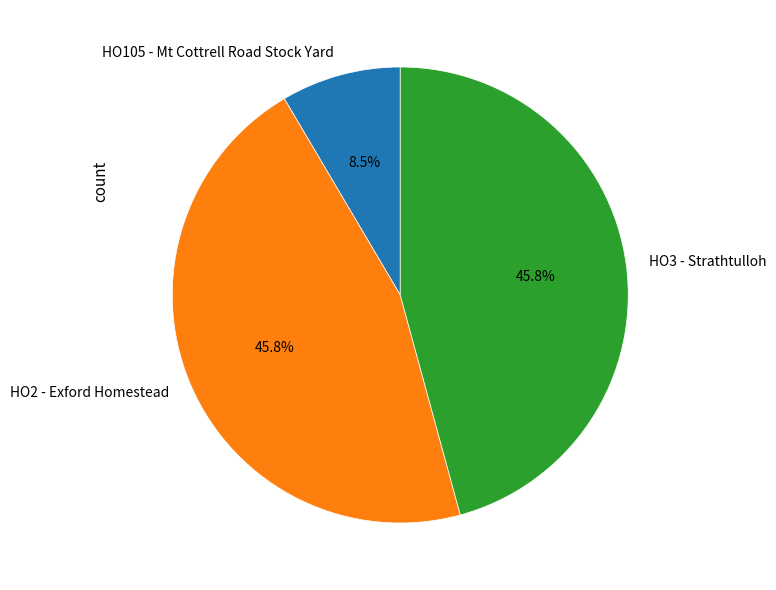

Is there a majority slice in this chart?

No